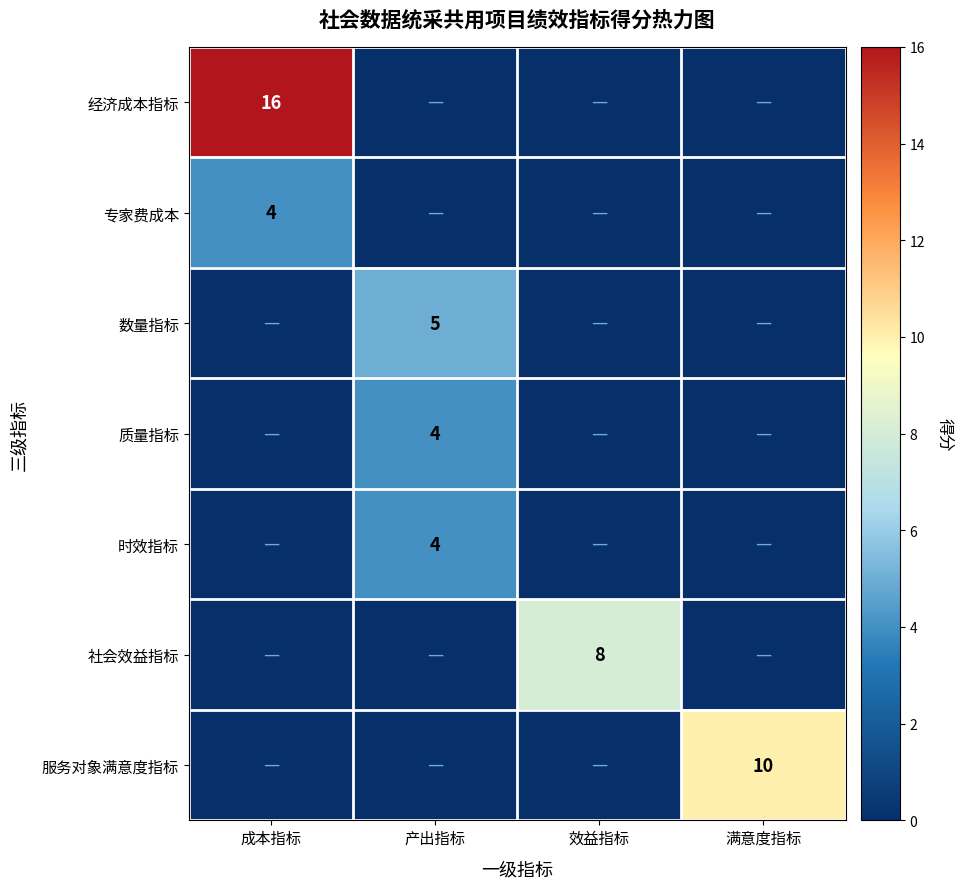

Is it true that 质量指标 equals 6 at 产出指标?

False